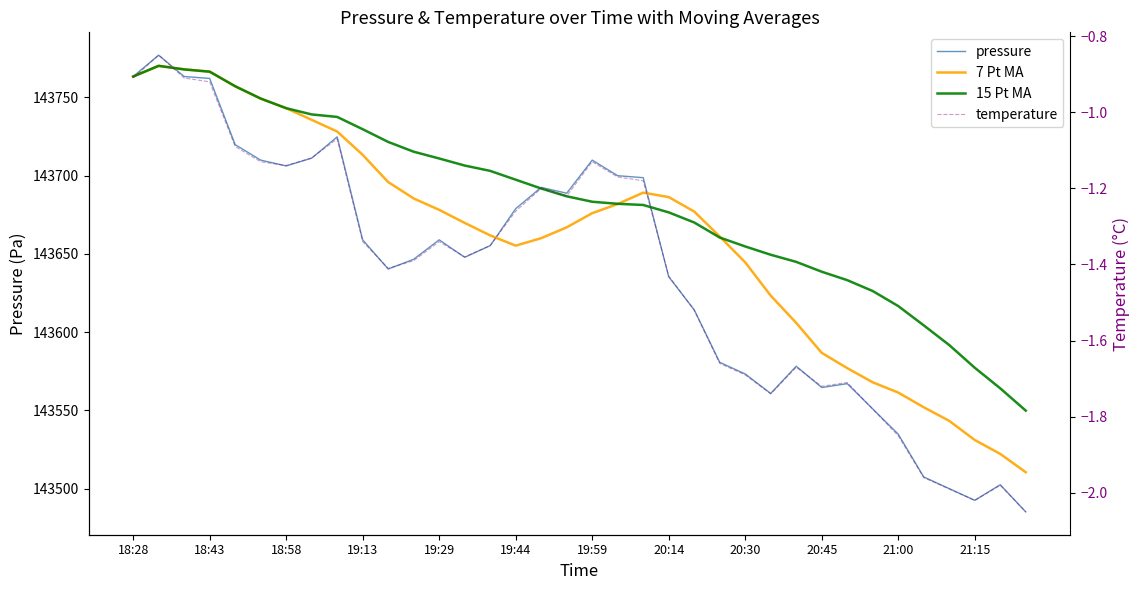

True or false: pressure has a value of 143635.3 at 20:14.

True